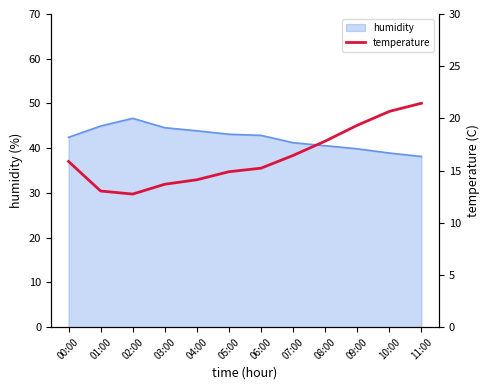

Does the chart display data point markers on the line(s)?

No